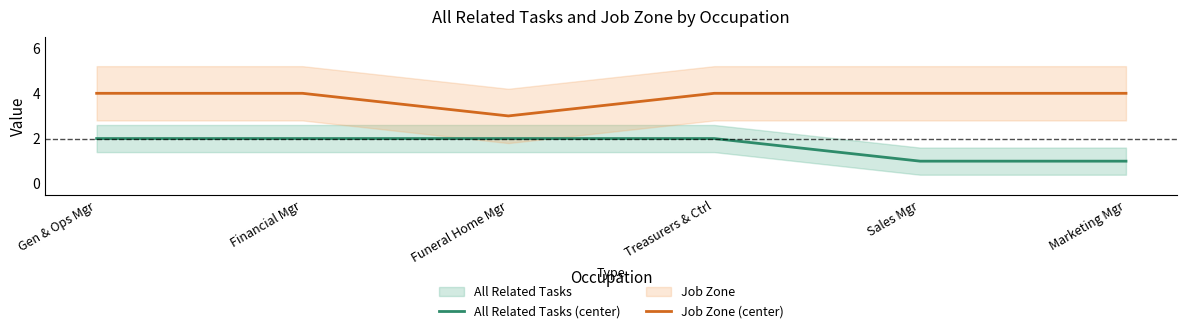

True or false: All Related Tasks (center) and Job Zone (center) cross at least once.

False